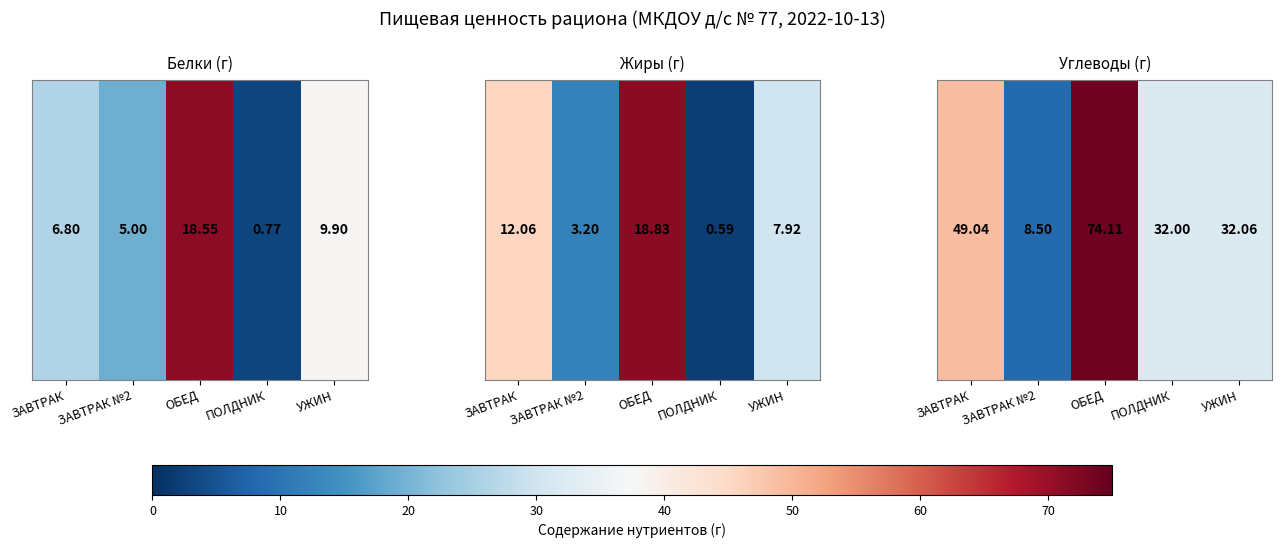

Between ПОЛДНИК and ЗАВТРАК №2, which is larger?

ПОЛДНИК